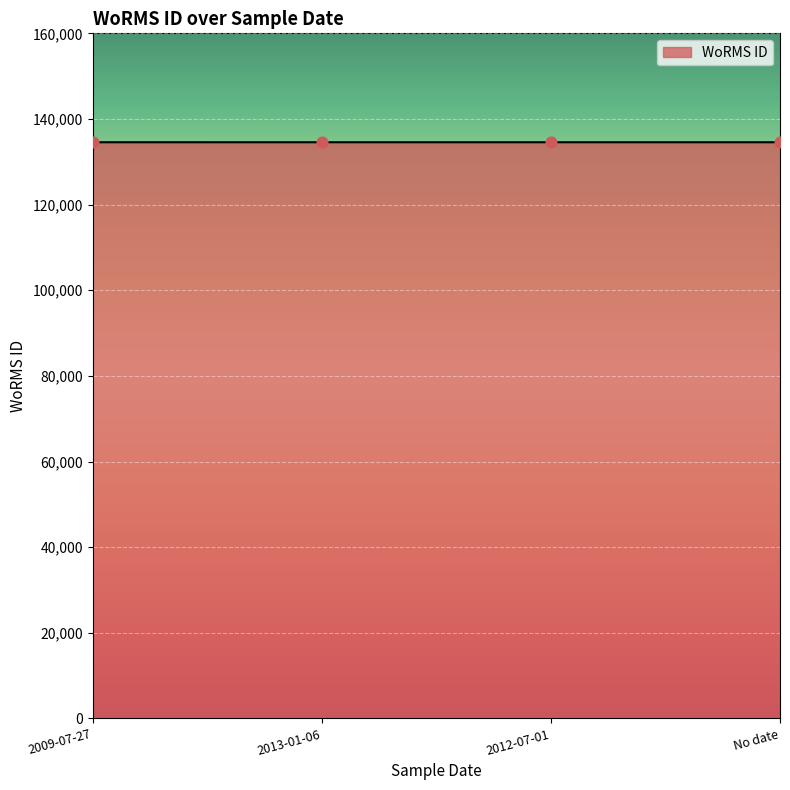

Approximately how many times larger is the value at 2013-01-06 compared to 2012-07-01?

1.0